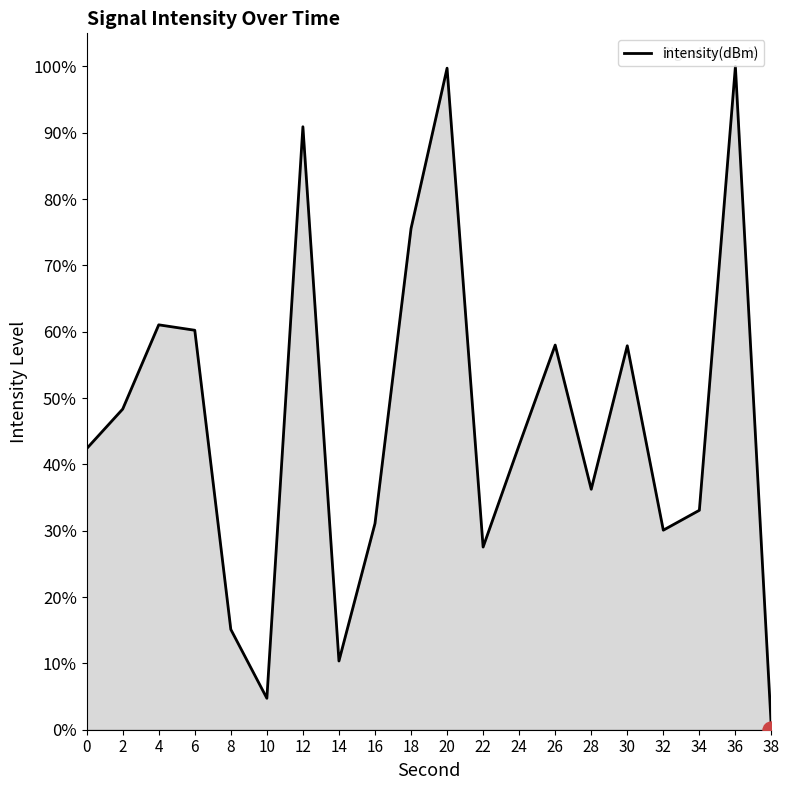

Between 34 and 16, which is larger?

34